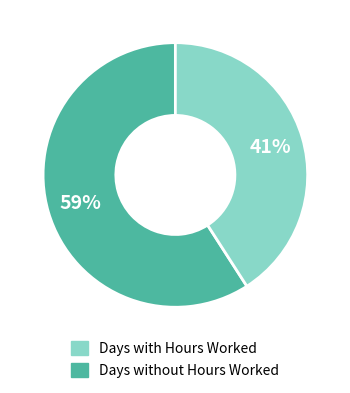

Is there any slice that represents more than half of the pie?

Yes